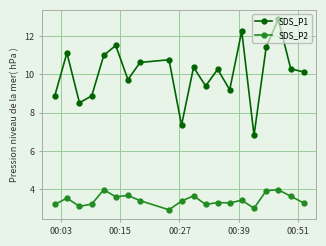

How many series are shown in this chart?

2